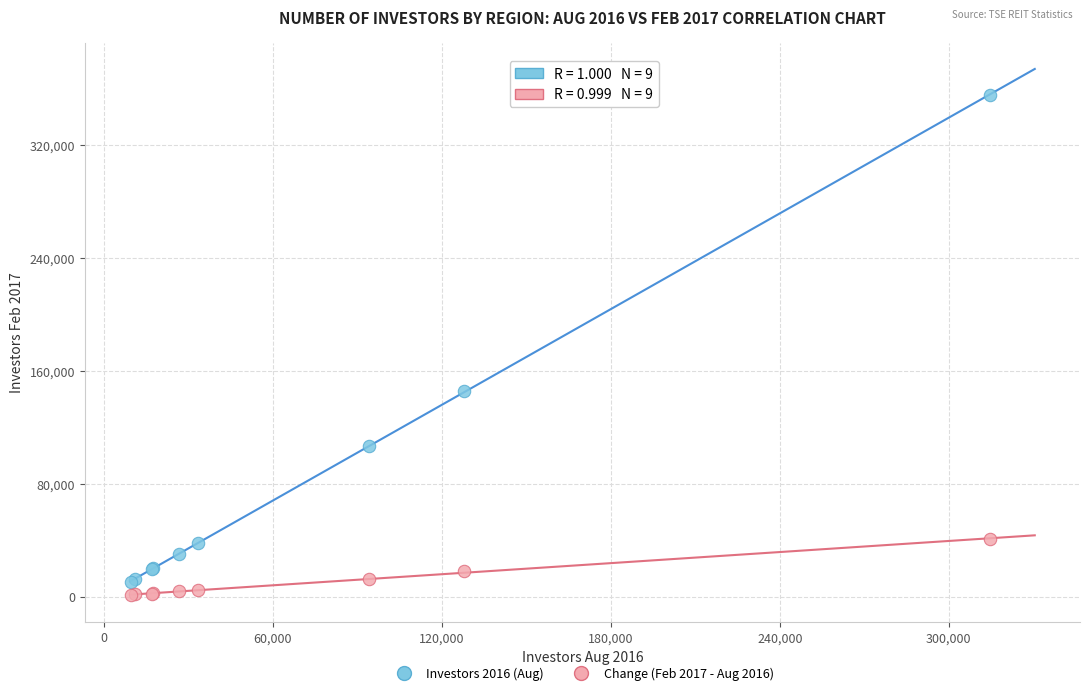

Across all series, what Y value is closest to 178361?

145732